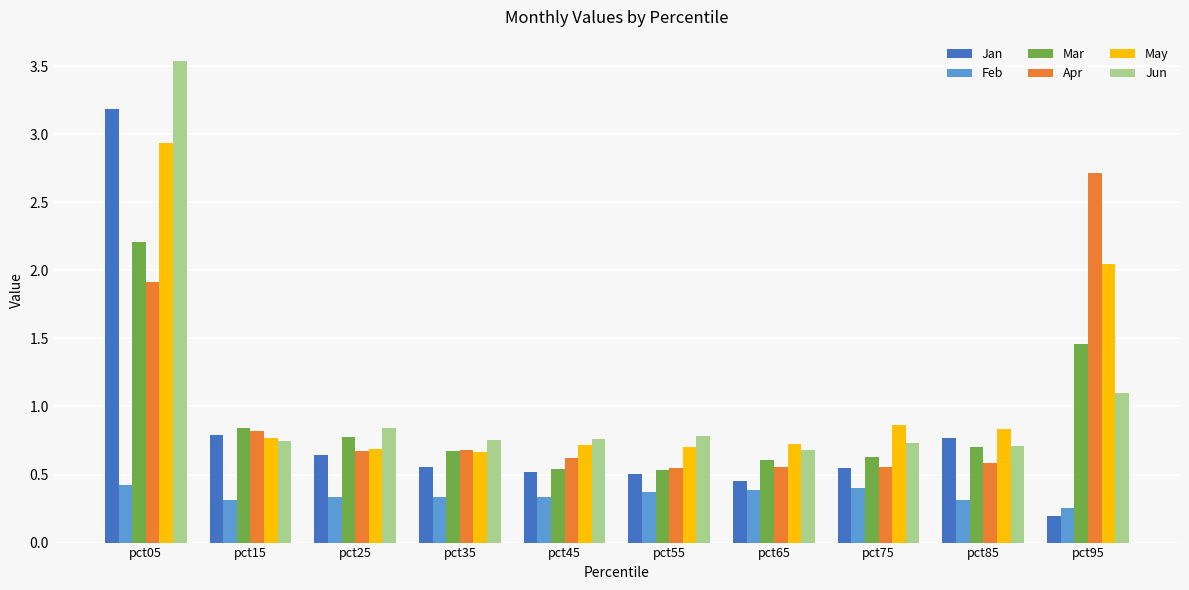

Which category has the highest value across all series?

pct05